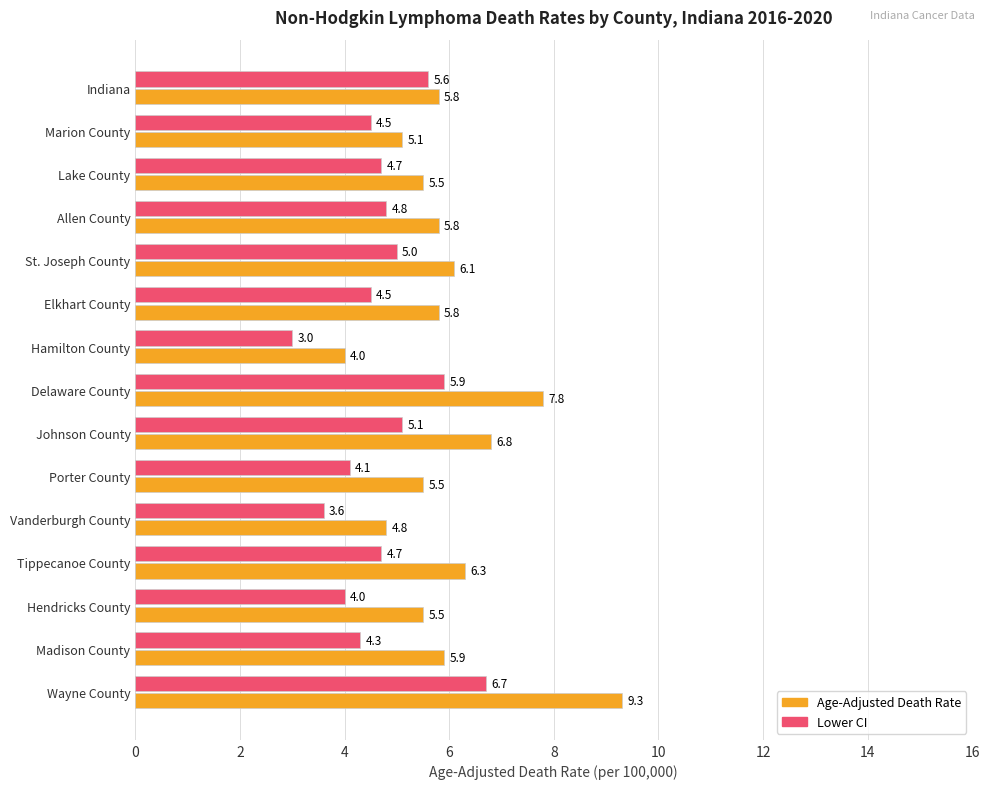

At which label is Lower CI closest to 4?

Hendricks County